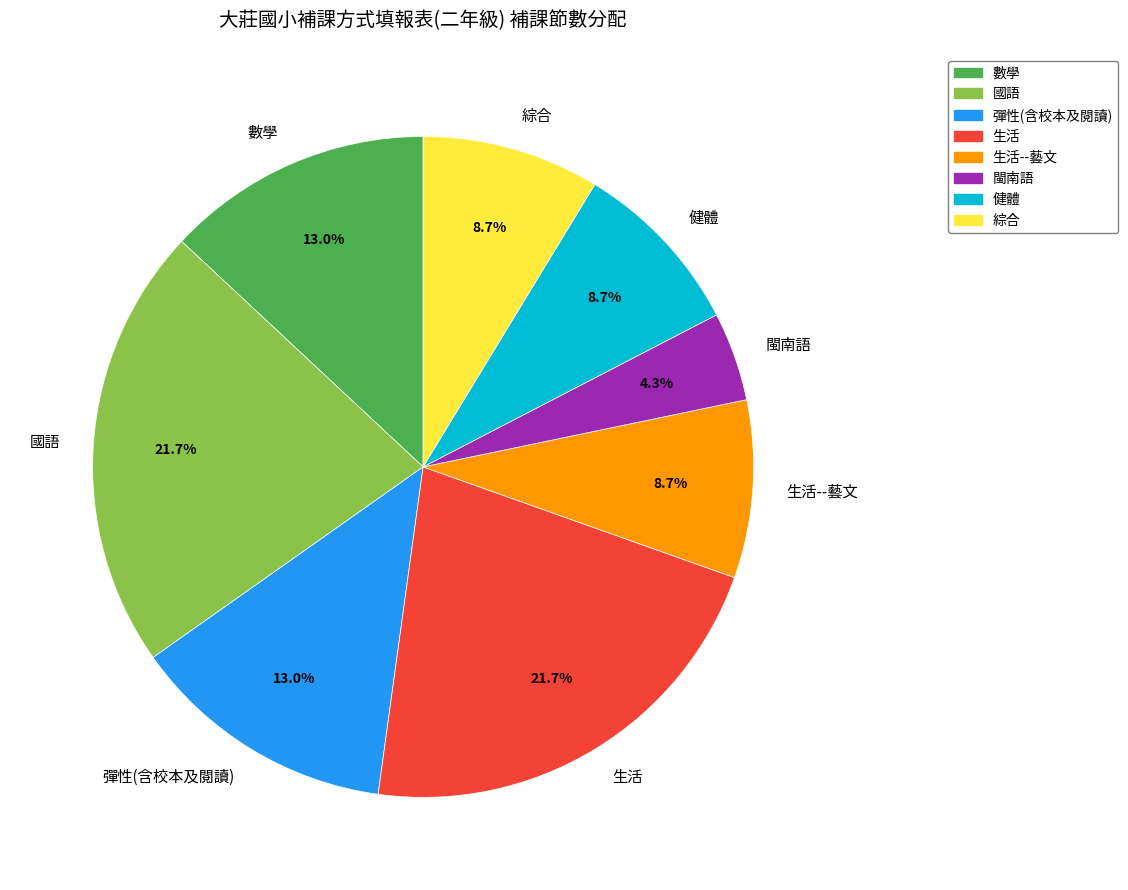

What percentage is the 綜合 slice, to the nearest percent?

9%